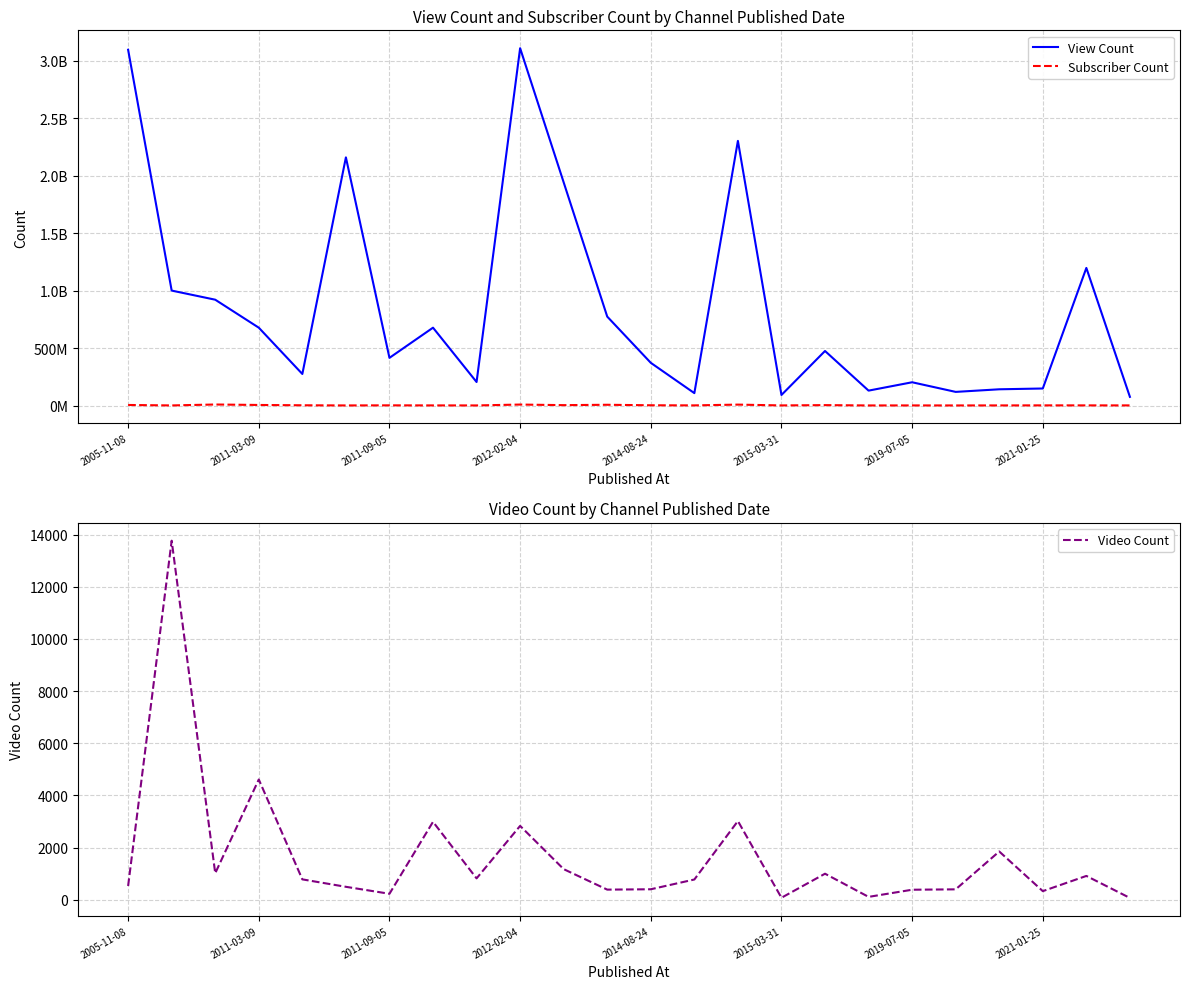

Is it true that Video Count equals 369 at 2005-11-08?

False